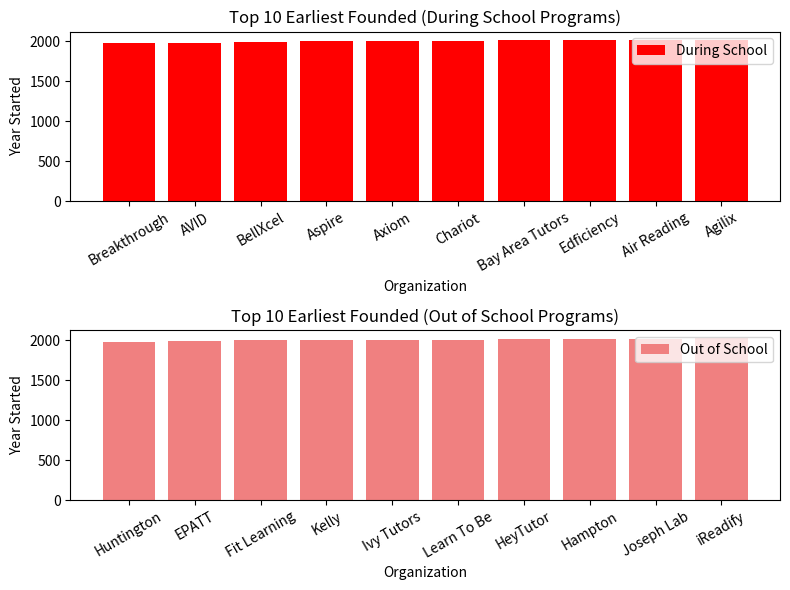

The Out of School series shows 821 at EPATT. True or false?

False